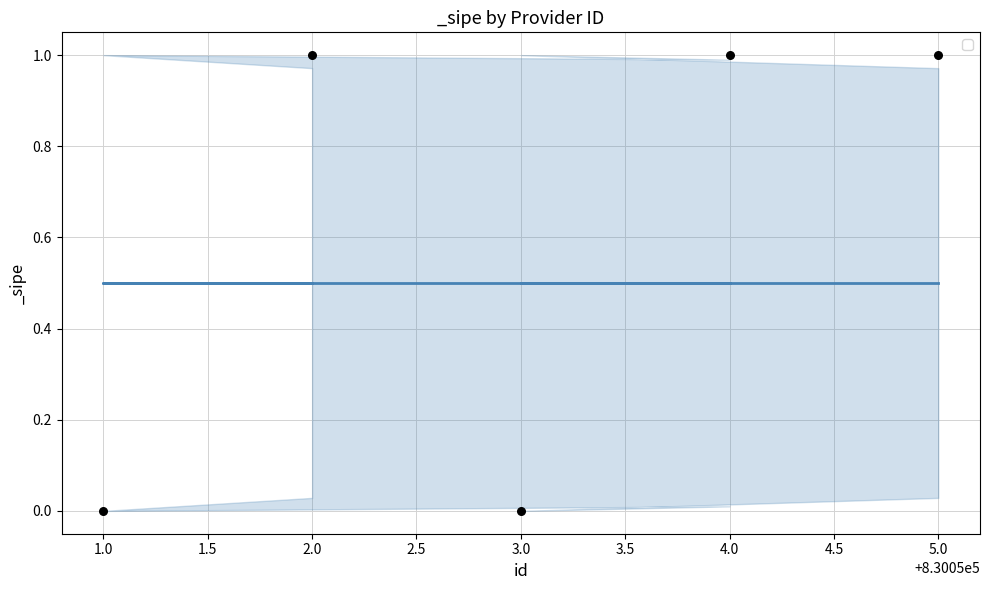

How many points are shown in the scatter plot?

5